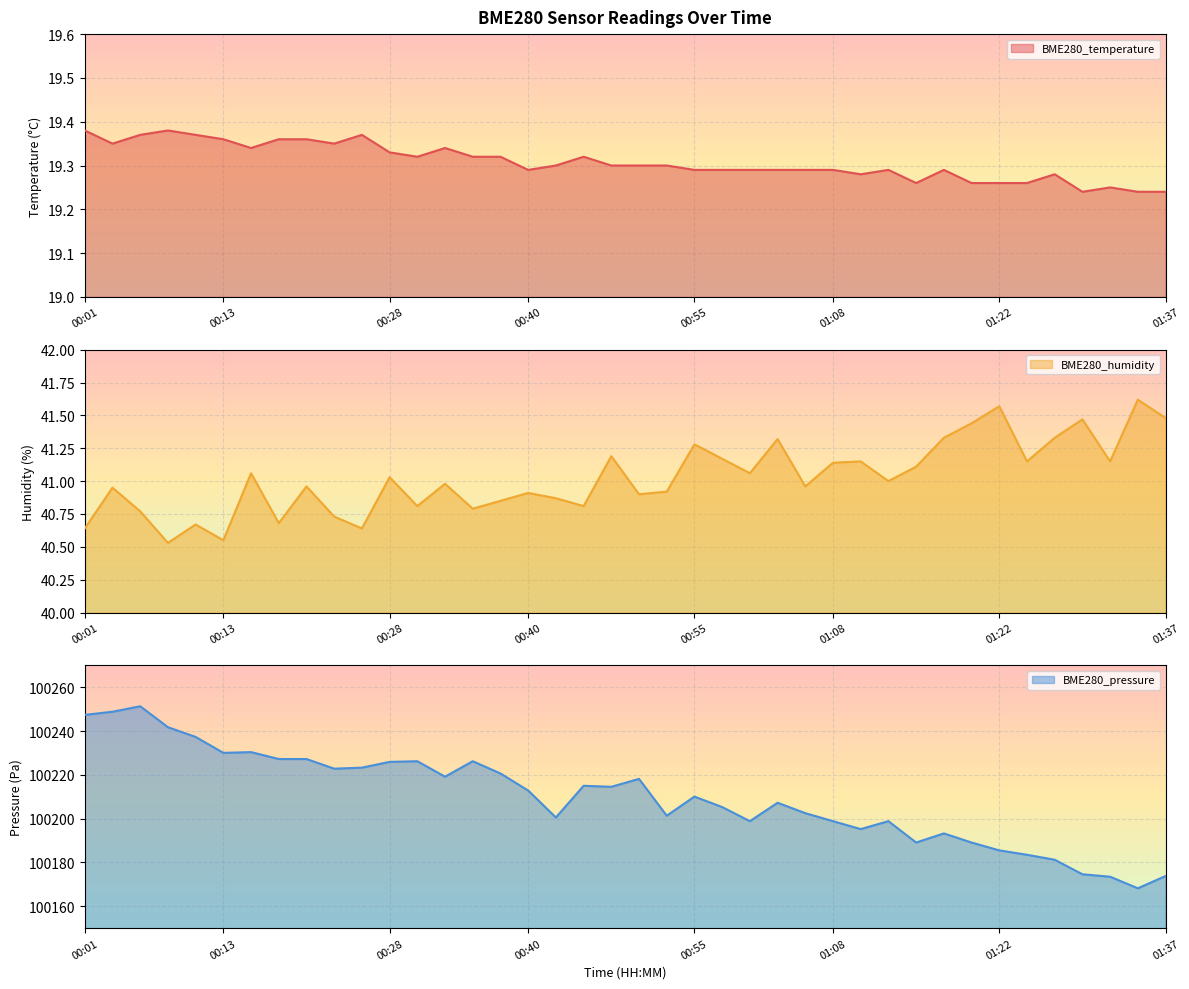

True or false: BME280_pressure and BME280_humidity intersect in this chart.

False